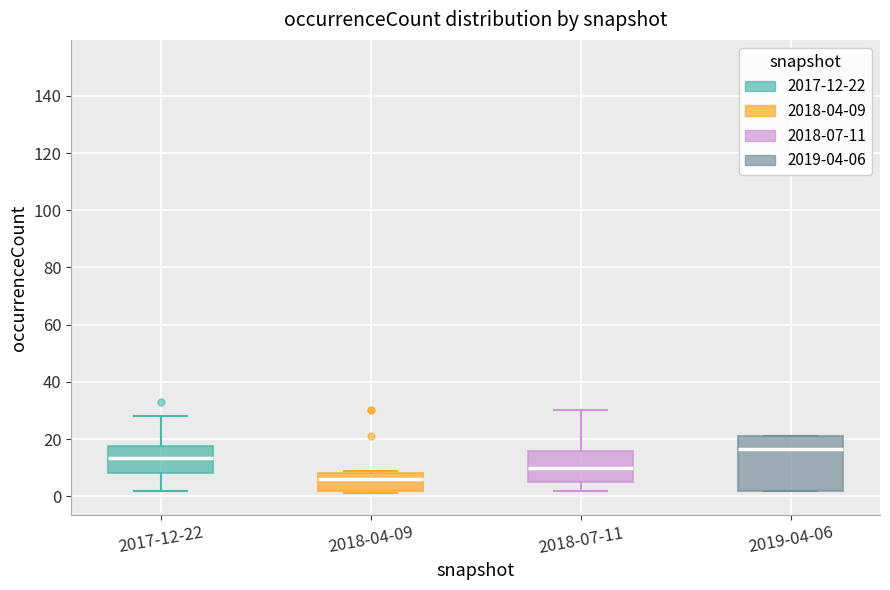

Reading left to right, transcribe this box plot: for each box, give where its median line is, the range the box spans, and where its two whiskers end, as read against the y-axis. The values are not printed on the chart, so give them approximately, as read against the axis.

2017-12-22: median 14, box 8 to 18, whiskers 2 to 28
2018-04-09: median 6, box 2 to 8, whiskers 2 (just below the box's lower edge) to 10
2018-07-11: median 10, box 6 to 16, whiskers 2 to 30
2019-04-06: median 16, box 2 to 22, whiskers 2 to 22